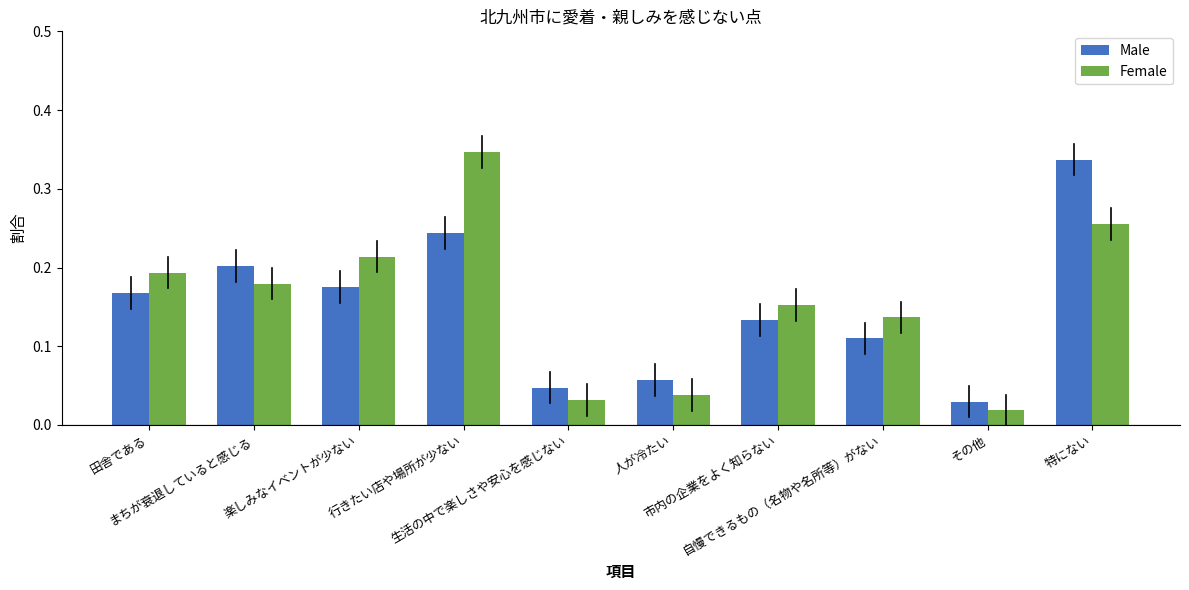

At how many categories does at least one series exceed 0?

10